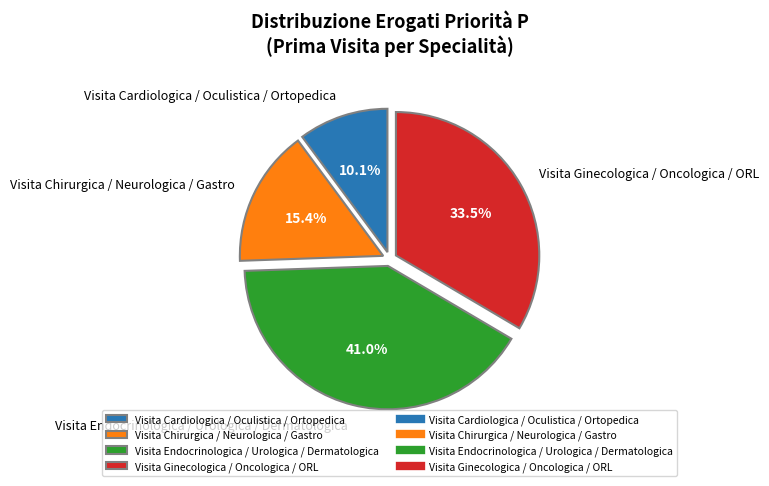

How many segments does this pie chart have?

4